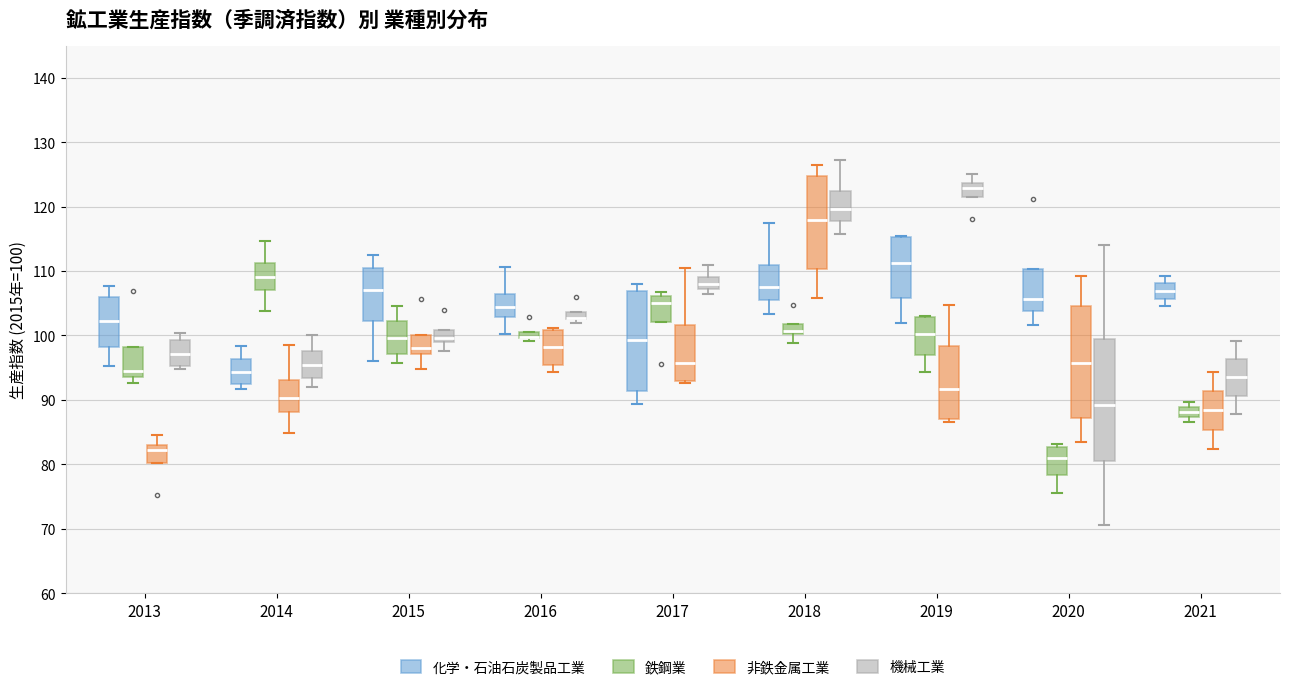

Where does the upper whisker of the box for 2017 (機械工業) end on the y-axis? The values are not printed on the chart, so give them approximately, as read against the axis.

111